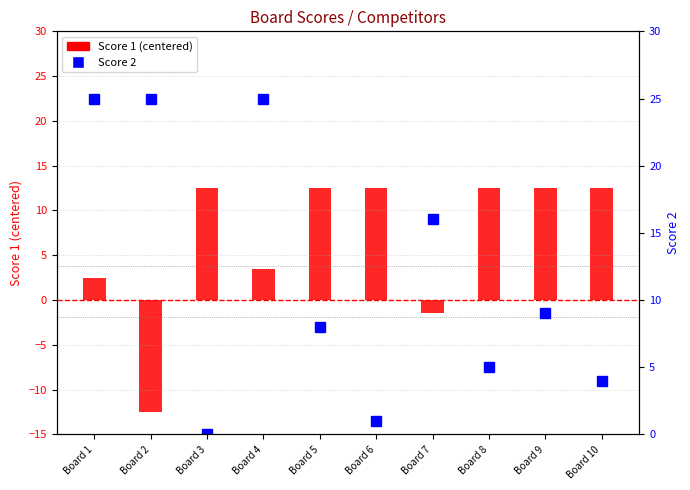

How many series are shown in this chart?

2